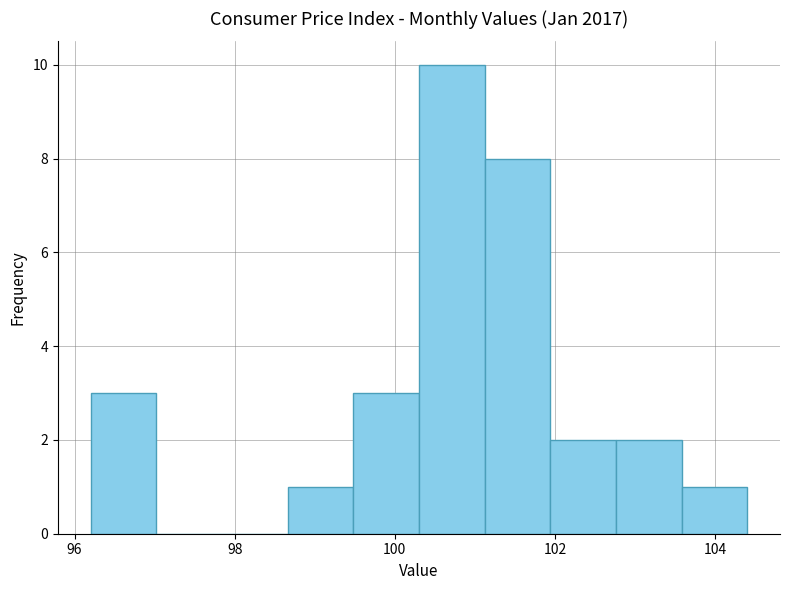

How tall is the bar that spans 99.48 to 100.30 on the x-axis? Neither the bar edges nor the heights are printed on the chart, so give them approximately, as read against the axes.

3